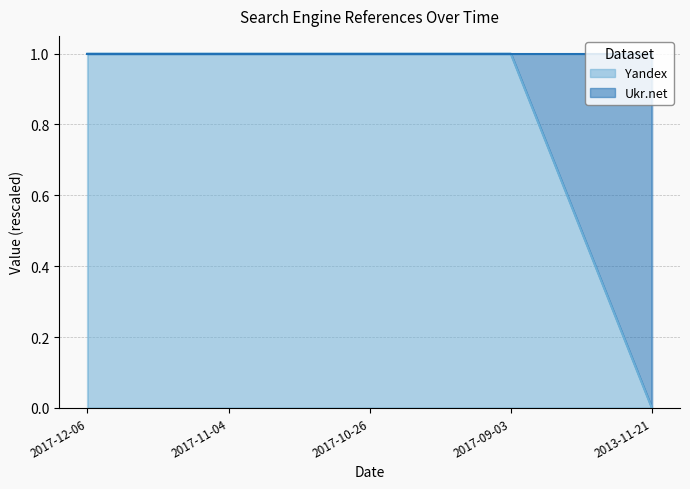

What is the average value?

1